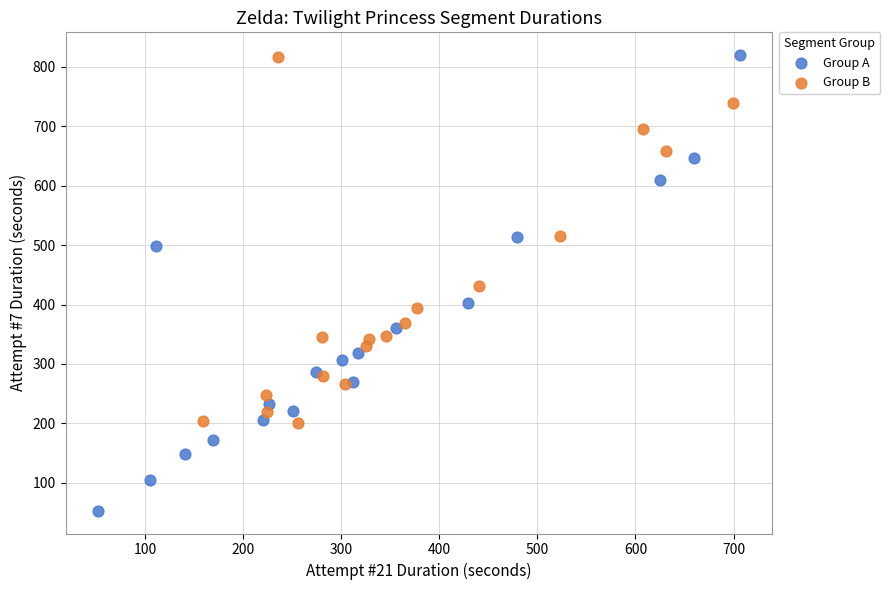

Which series contains the lowest Y value?

Group A